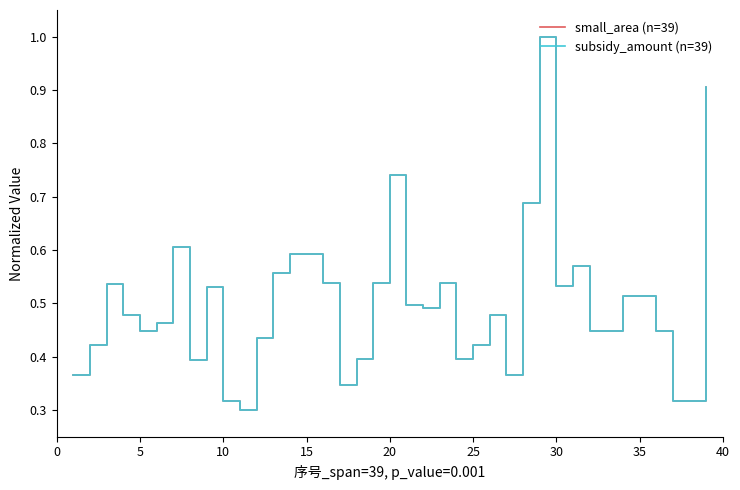

What are all the series names shown in the legend?

small_area (n=39), subsidy_amount (n=39)